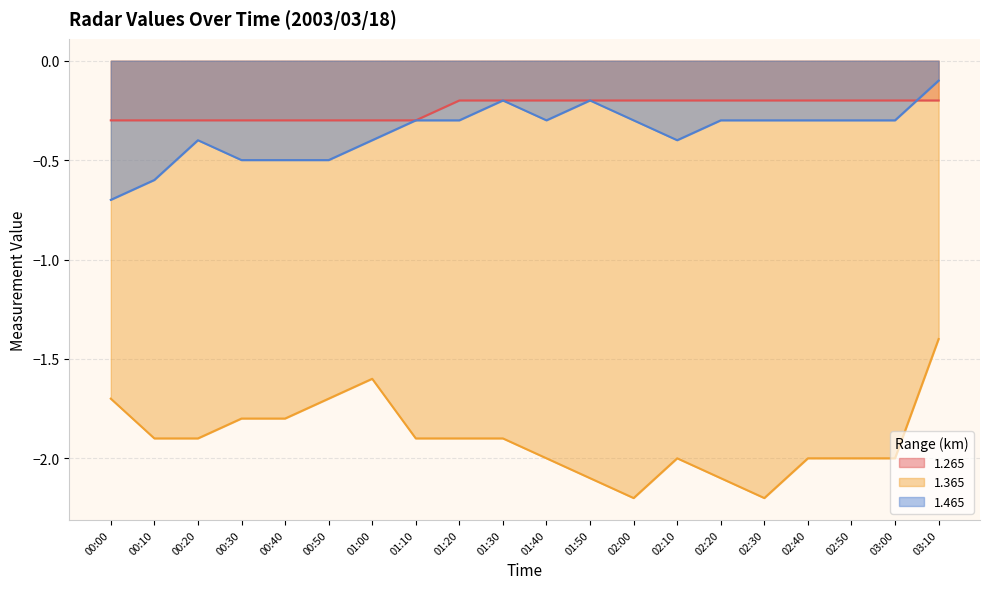

Which series changed the most between 01:30 and 02:00?

1.365